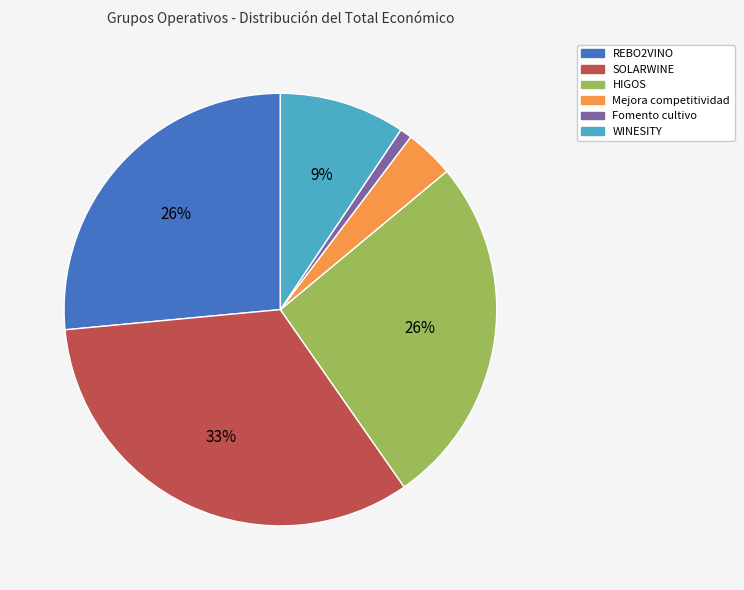

Which has a higher value, SOLARWINE or WINESITY?

SOLARWINE